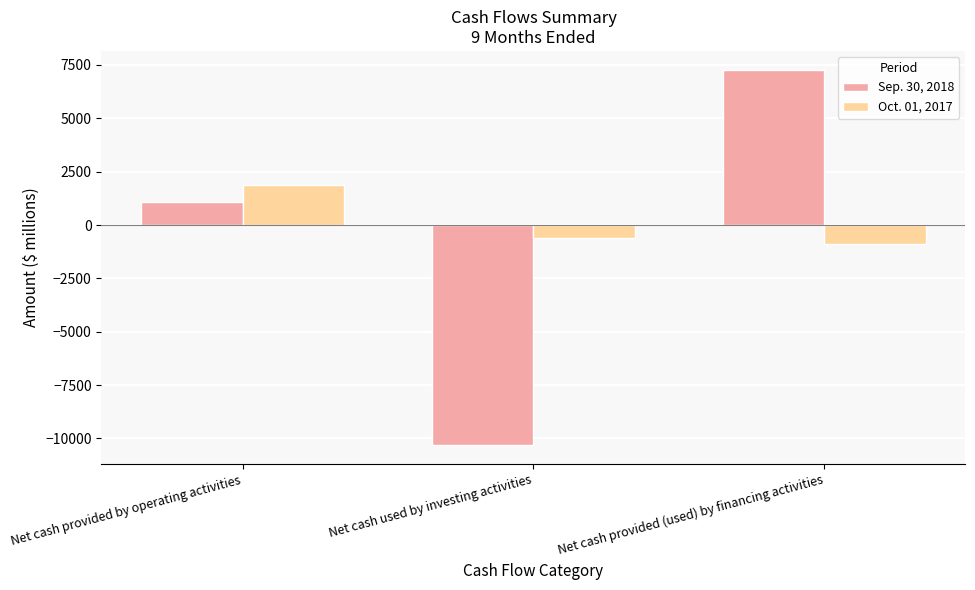

Is it true that Oct. 01, 2017 equals -881 at Net cash provided (used) by financing activities?

True